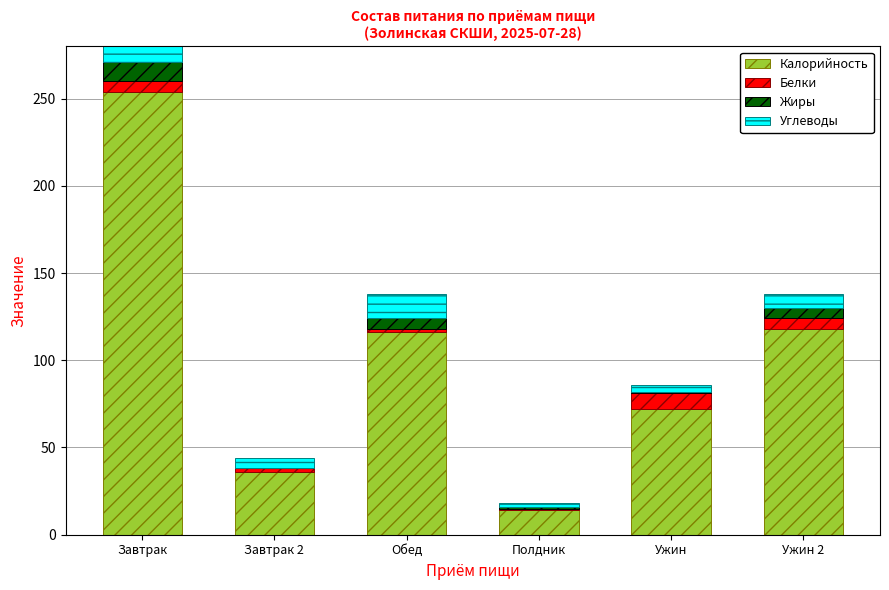

Rank the series by their maximum value, from lowest to highest.

Белки, Жиры, Углеводы, Калорийность